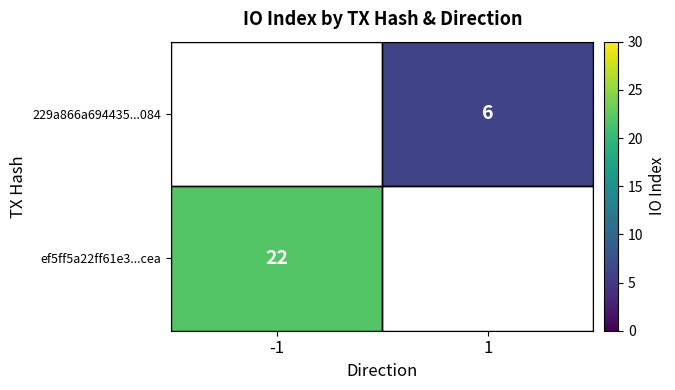

The ef5ff5a22ff61e3...cea series shows 11 at -1. True or false?

False